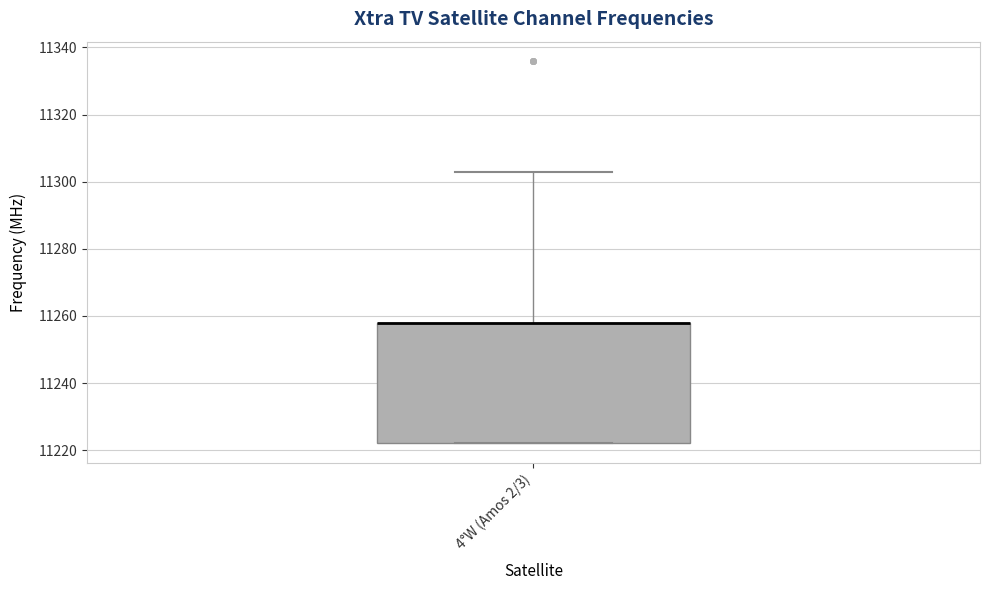

Read this box plot against the y-axis: the position of the median line, the range covered by the box, and the ends of both whiskers. The values are not printed on the chart, so give them approximately, as read against the axis.

median 11258 (drawn on the box's upper edge), box 11222 to 11258, whiskers 11222 to 11304